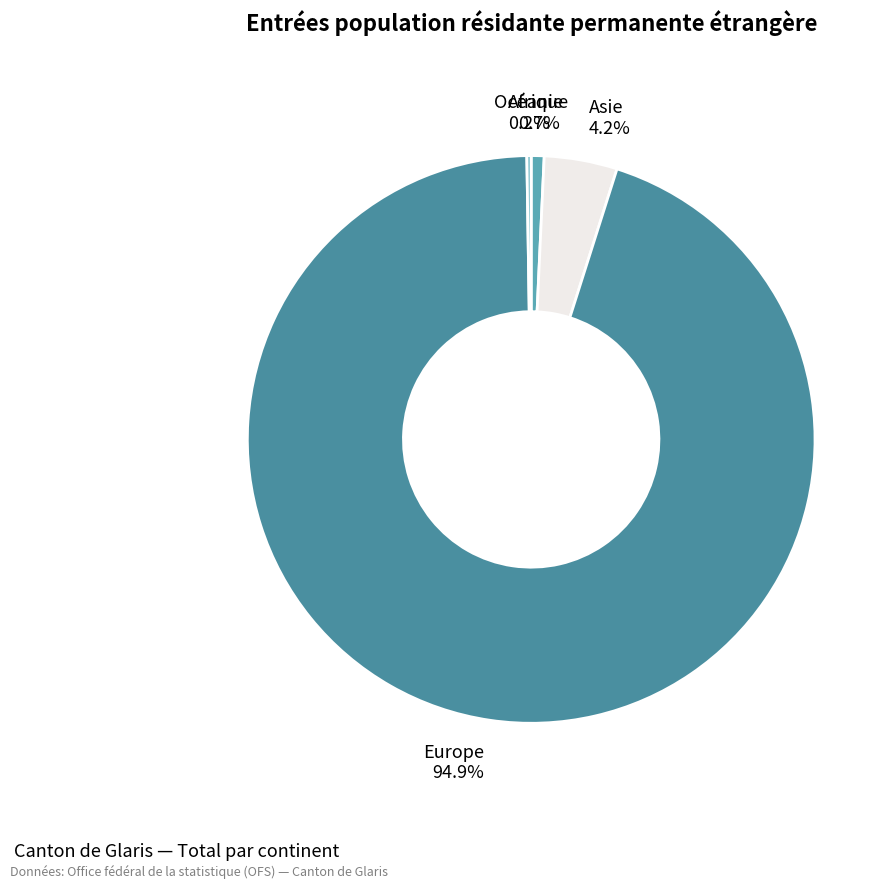

What percentage is NOT represented by Asie?

95.8%